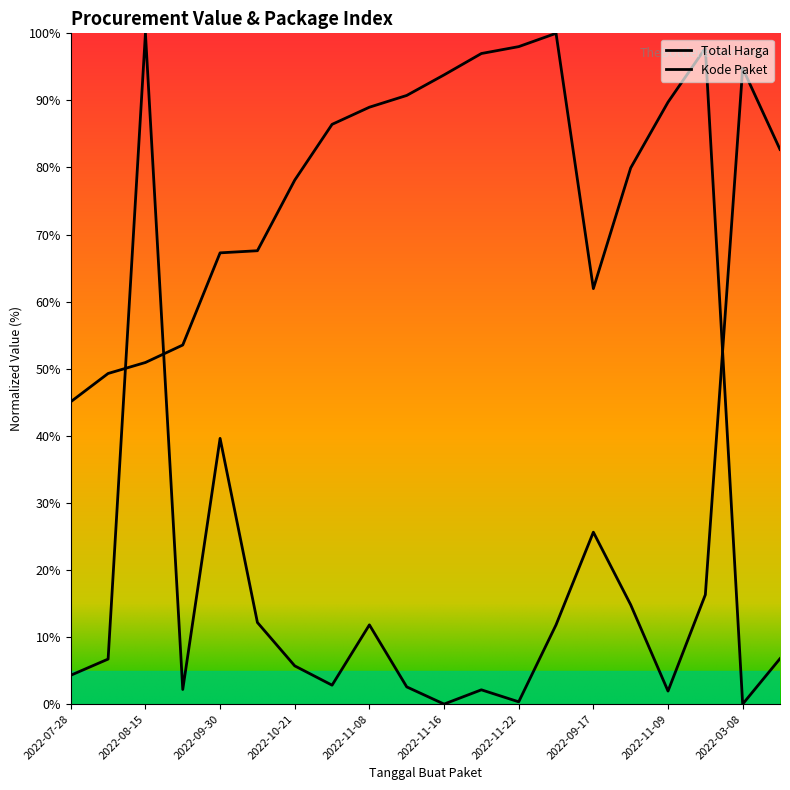

Is it true that Kode Paket equals 90.7 at 2022-11-10?

True